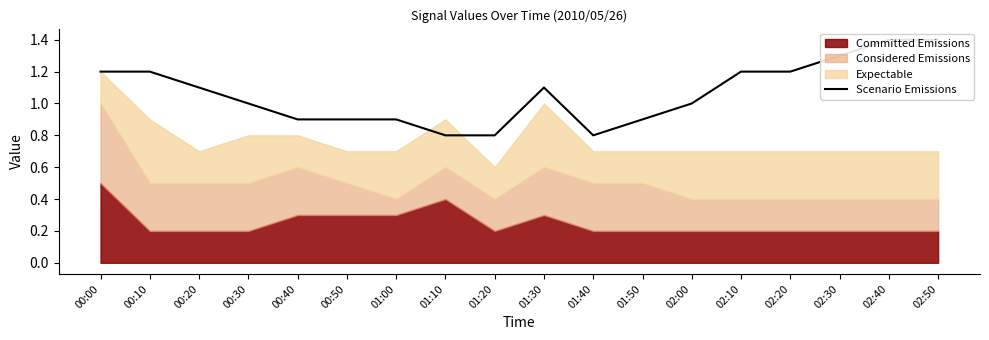

Rank the categories by value from lowest to highest.

01:10, 01:20, 01:40, 00:40, 00:50, 01:00, 01:50, 00:30, 02:00, 00:20, 01:30, 00:00, 00:10, 02:10, 02:20, 02:30, 02:40, 02:50